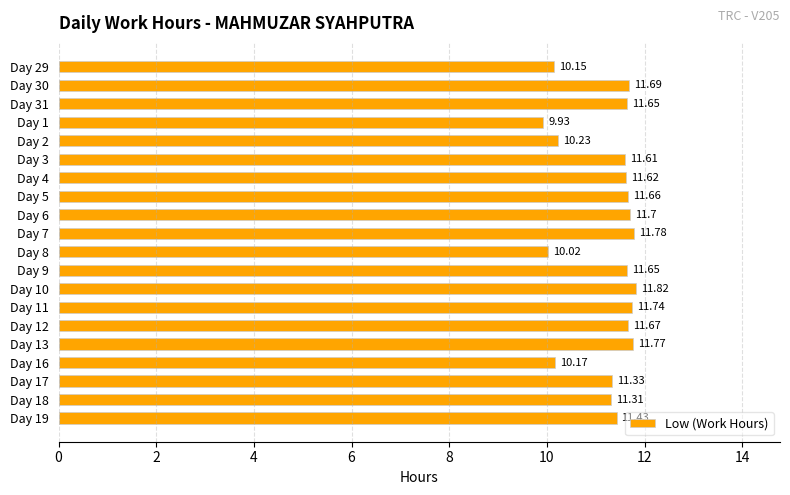

What is the difference between the maximum and minimum values?

1.9